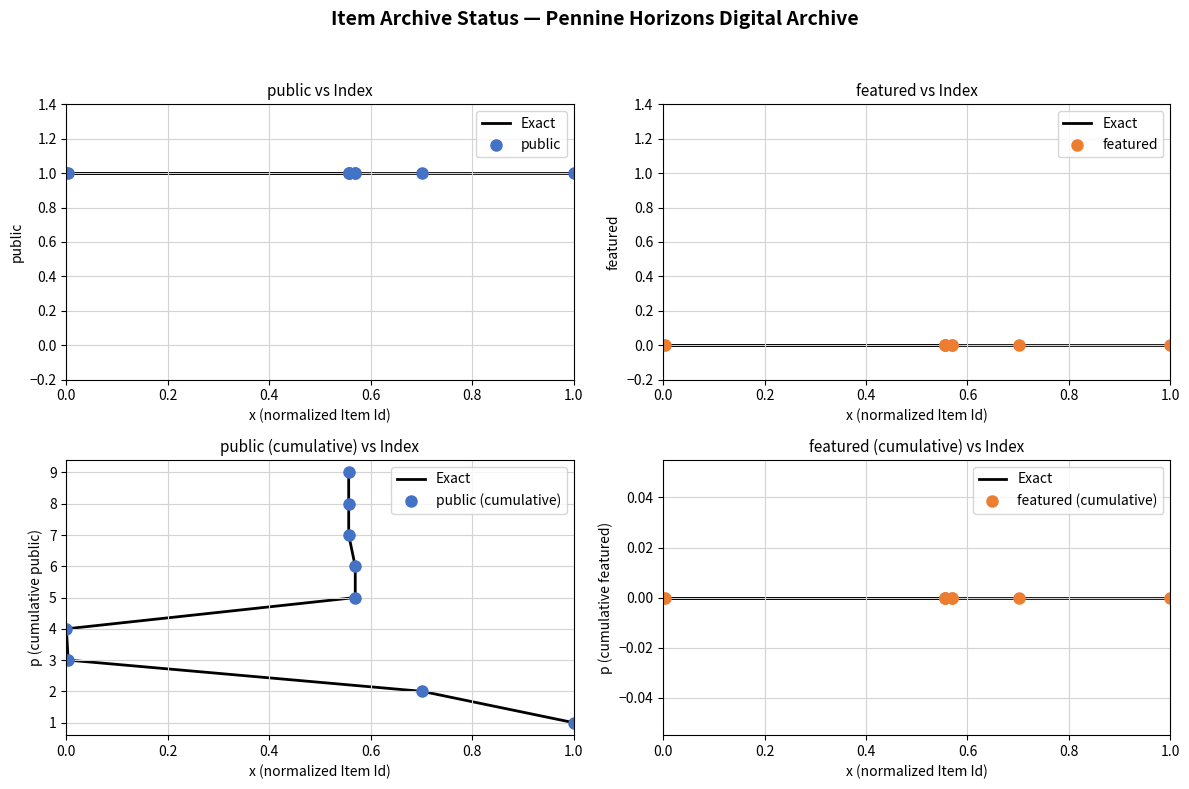

Which series has the widest spread of Y values?

public (cumulative)